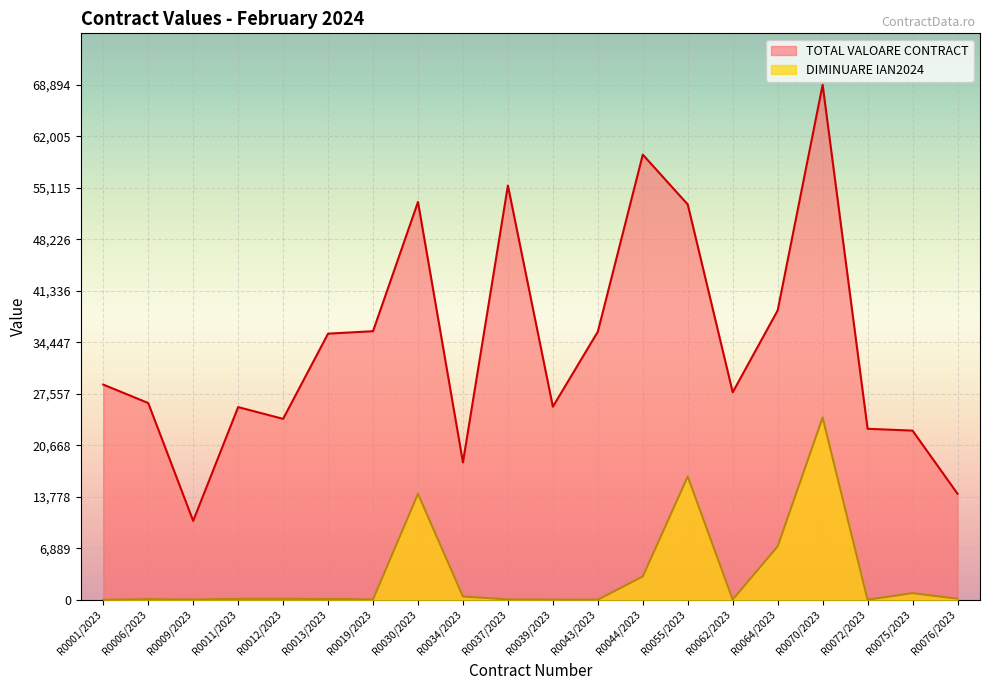

What is the difference between the maximum and minimum values in the TOTAL VALOARE CONTRACT series?

58336.7